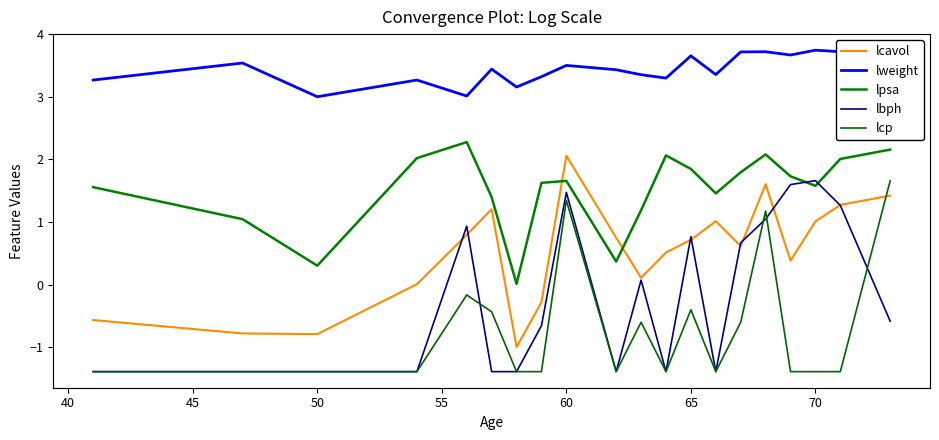

Does the chart have visible grid lines?

No